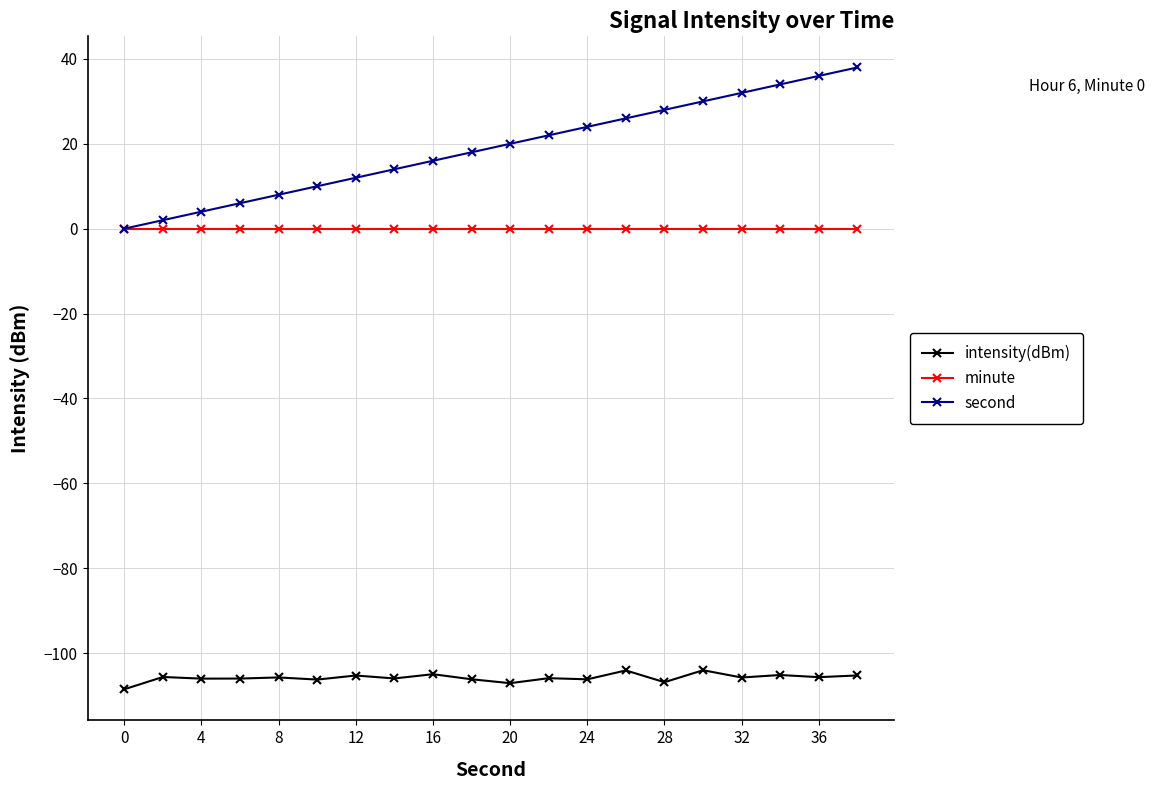

Which series has the largest range (max minus min)?

second